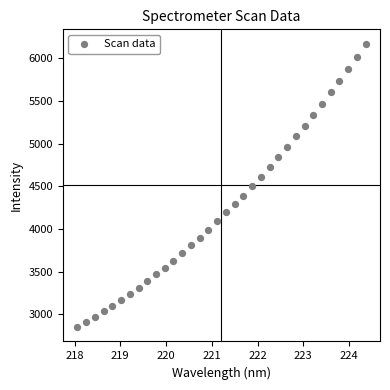

What is the range of Y values (max minus min)?

3325.2